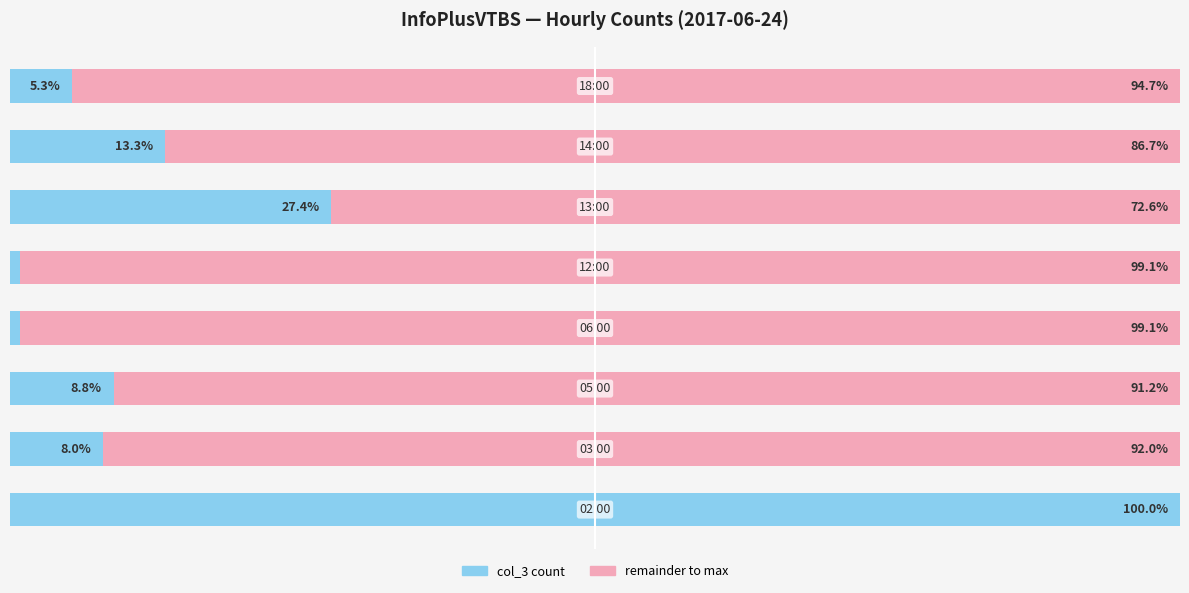

What is the value of the col_3 (count) bar at the 6th from the left?

27.4